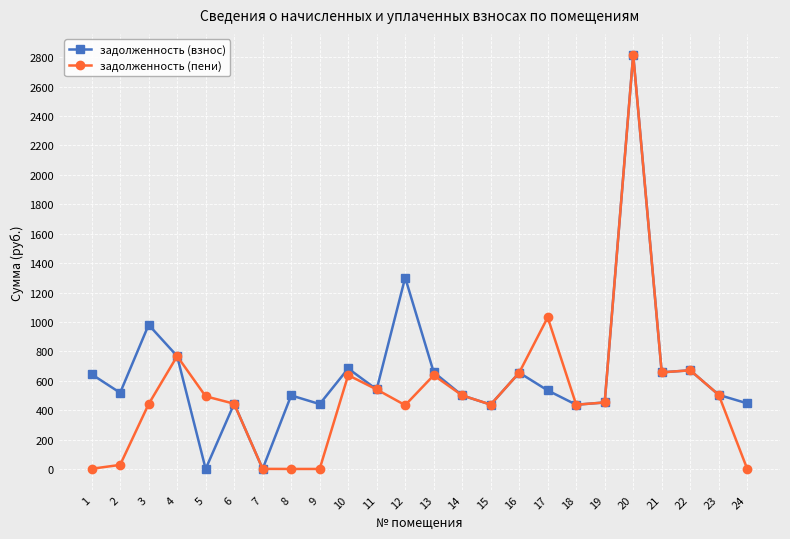

Is the value of задолженность (пени) at 24 greater than the value of задолженность (взнос) at 14?

No